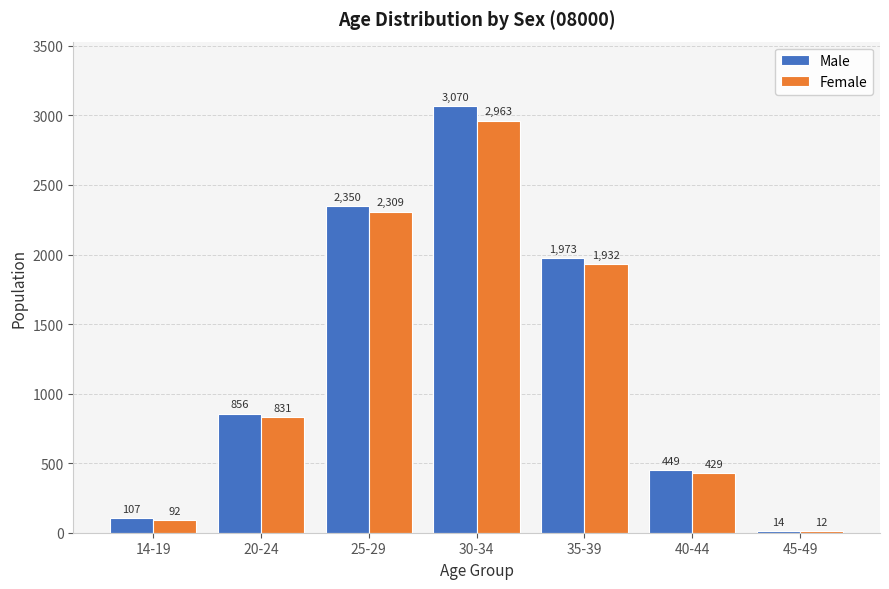

Reading right to left, list all the values displayed in this chart.

Male: 45-49=14	40-44=449	35-39=1973	30-34=3070	25-29=2350	20-24=856	14-19=107
Female: 45-49=12	40-44=429	35-39=1932	30-34=2963	25-29=2309	20-24=831	14-19=92